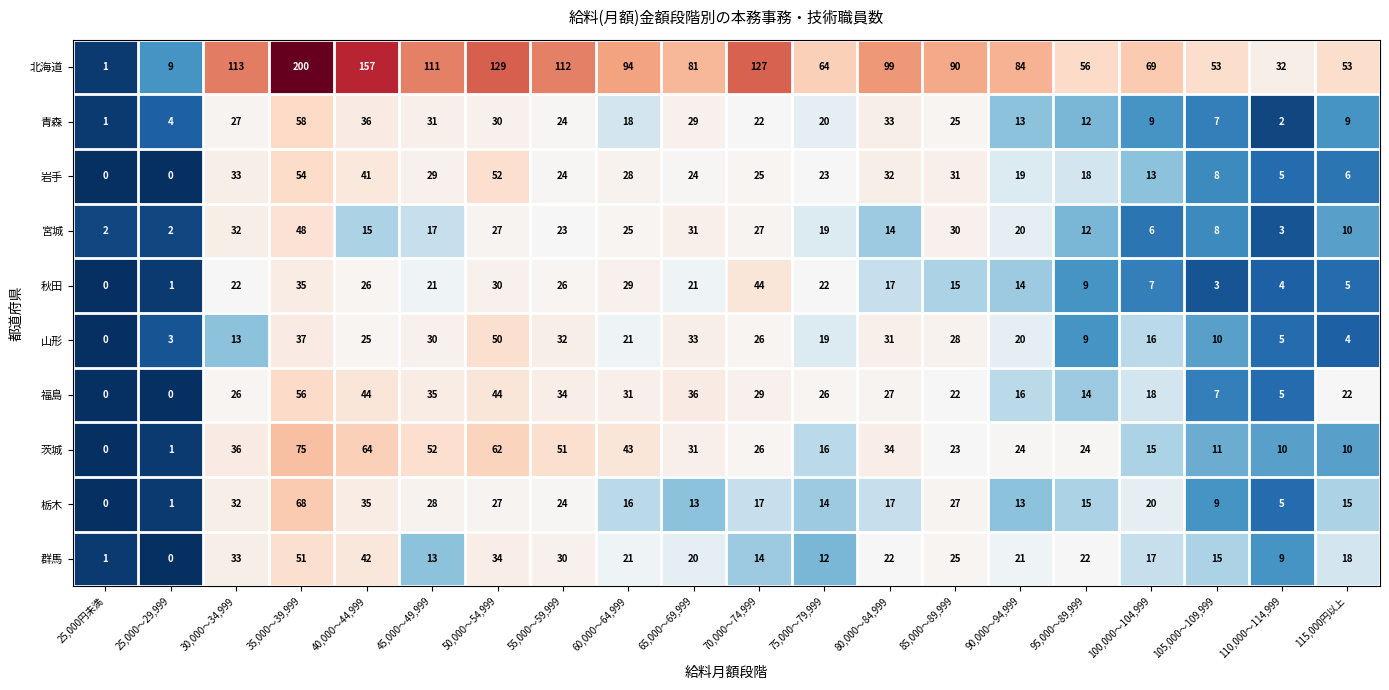

At how many categories does at least one series exceed 95?

8